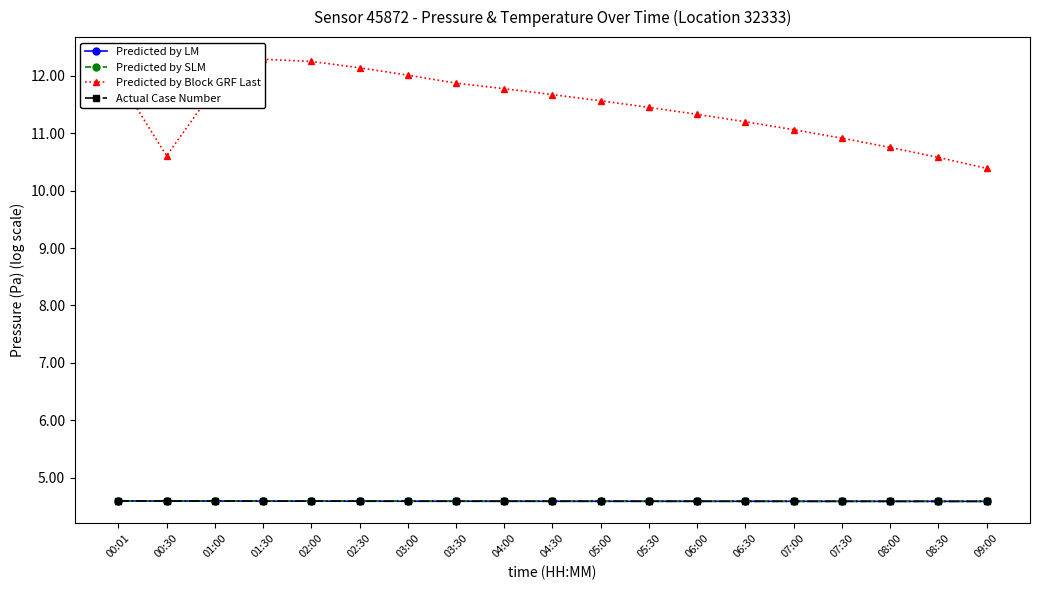

Reading right to left, what are all the values shown in this chart?

Predicted by LM: 4.6	4.6	4.6	4.6	4.6	4.6	4.6	4.6	4.6	4.6	4.6	4.6	4.6	4.6	4.6	4.6	4.6	4.6	4.6
Predicted by SLM: 4.6	4.6	4.6	4.6	4.6	4.6	4.6	4.6	4.6	4.6	4.6	4.6	4.6	4.6	4.6	4.6	4.6	4.6	4.6
Predicted by Block GRF Last: 10.4	10.6	10.8	10.9	11.1	11.2	11.3	11.4	11.6	11.7	11.8	11.9	12.0	12.1	12.2	12.3	11.8	10.6	11.9
Actual Case Number: 4.6	4.6	4.6	4.6	4.6	4.6	4.6	4.6	4.6	4.6	4.6	4.6	4.6	4.6	4.6	4.6	4.6	4.6	4.6